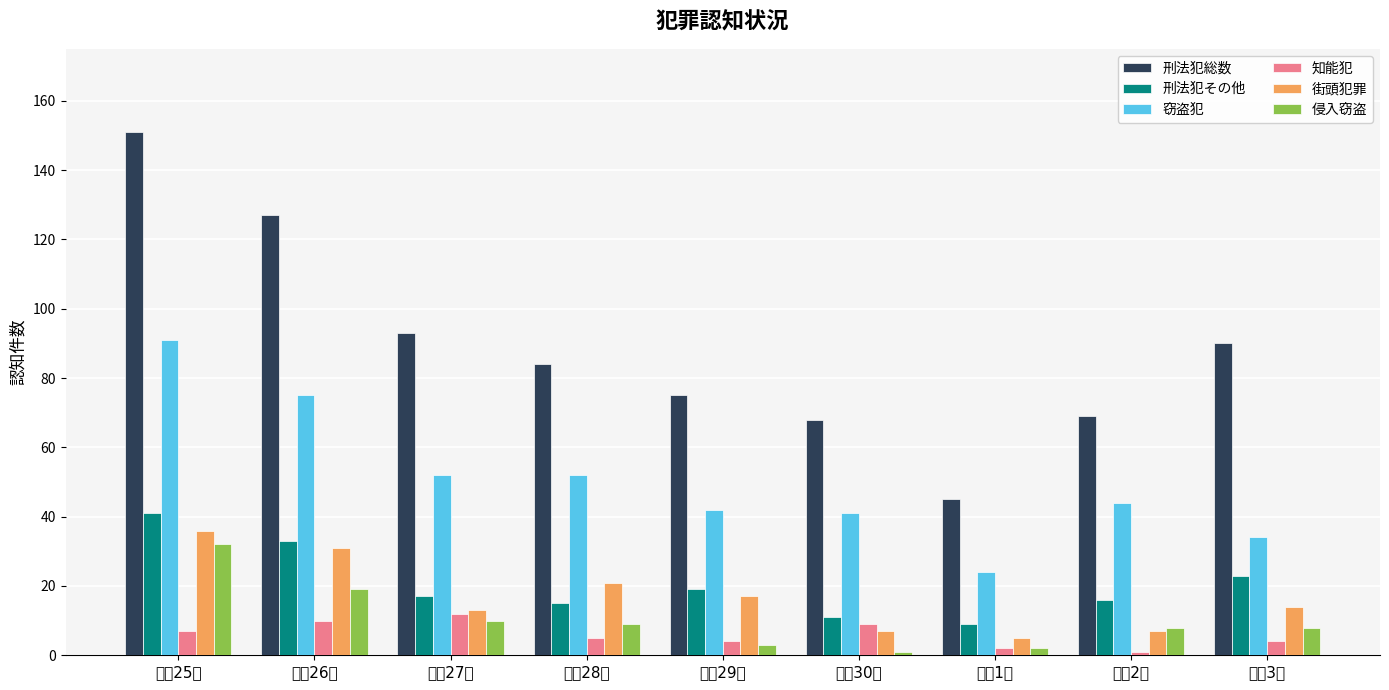

What is the difference between the maximum and minimum values in the 刑法犯その他 series?

32